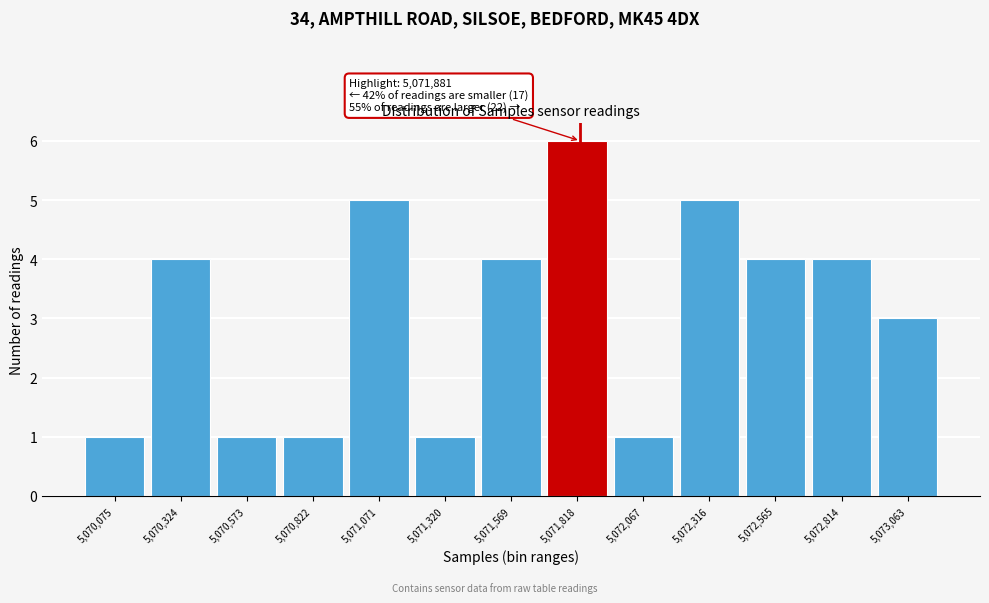

Reading left to right, extract all data points from this chart.

1	4	1	1	5	1	4	6	1	5	4	4	3